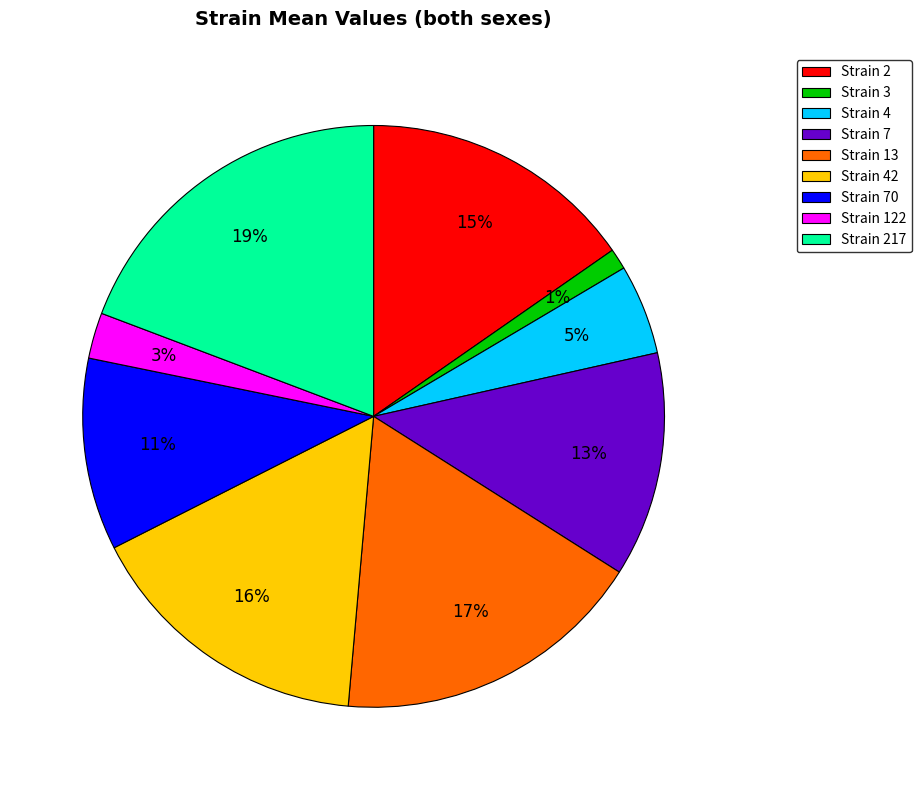

Rank the categories by value from lowest to highest.

Strain 3, Strain 122, Strain 4, Strain 70, Strain 7, Strain 2, Strain 42, Strain 13, Strain 217